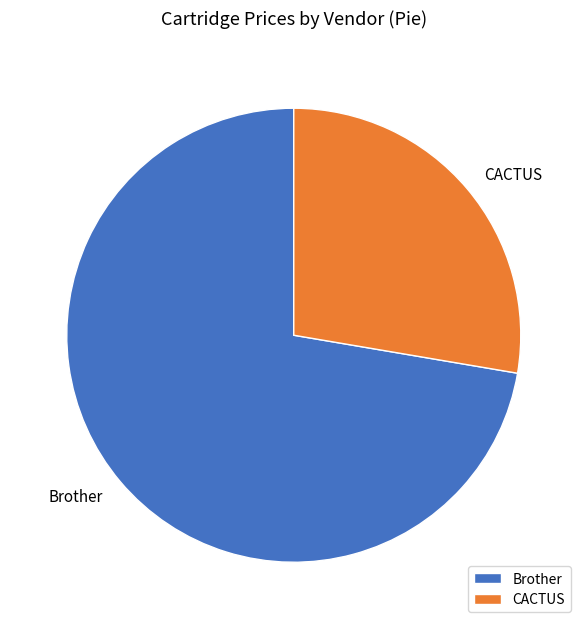

The CACTUS slice represents 17% of the pie. True or false?

False